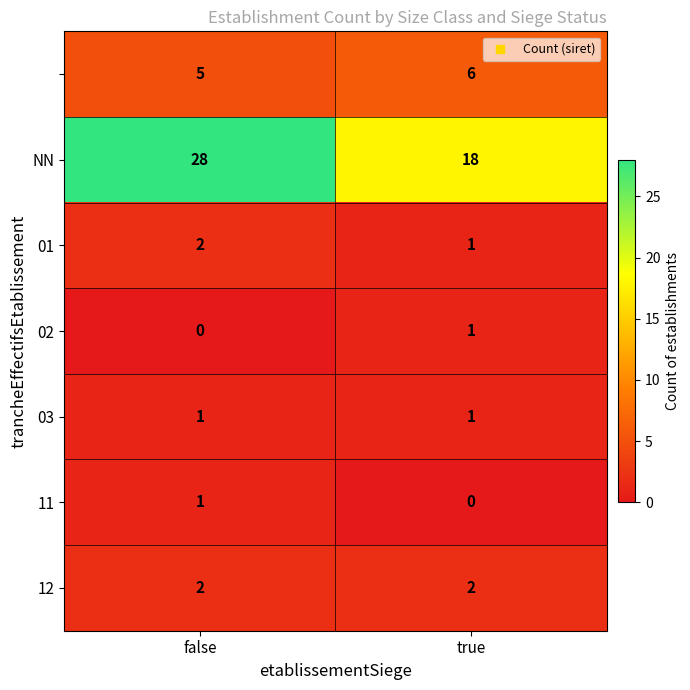

What is the spread (max minus min) of values at false?

28